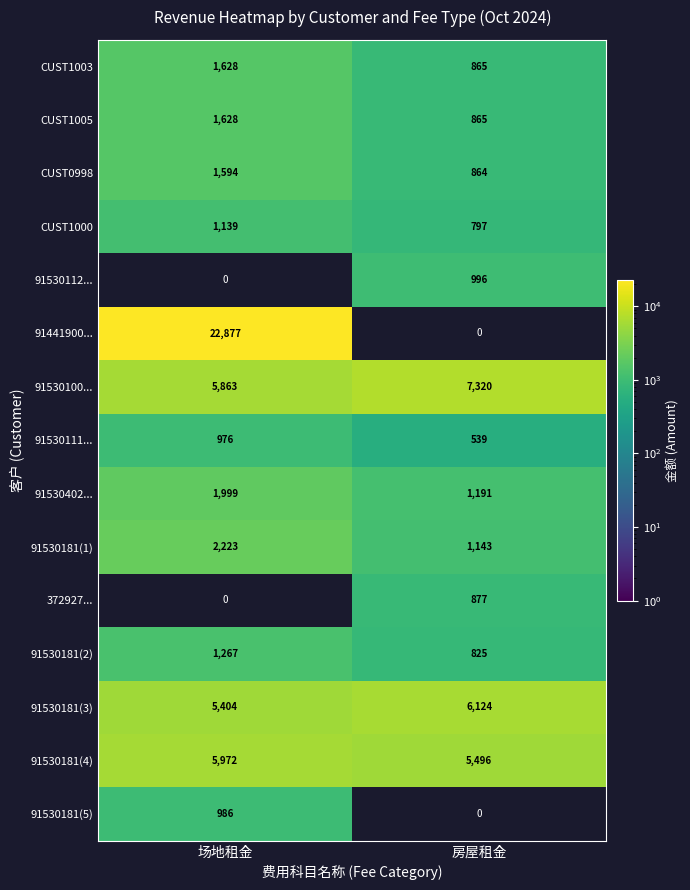

What is the approximate value of 91530402... at 场地租金, to the nearest 50?

2000